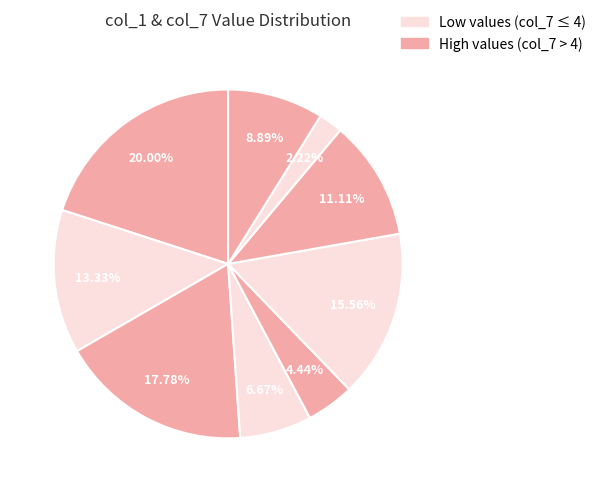

How many segments does this pie chart have?

9